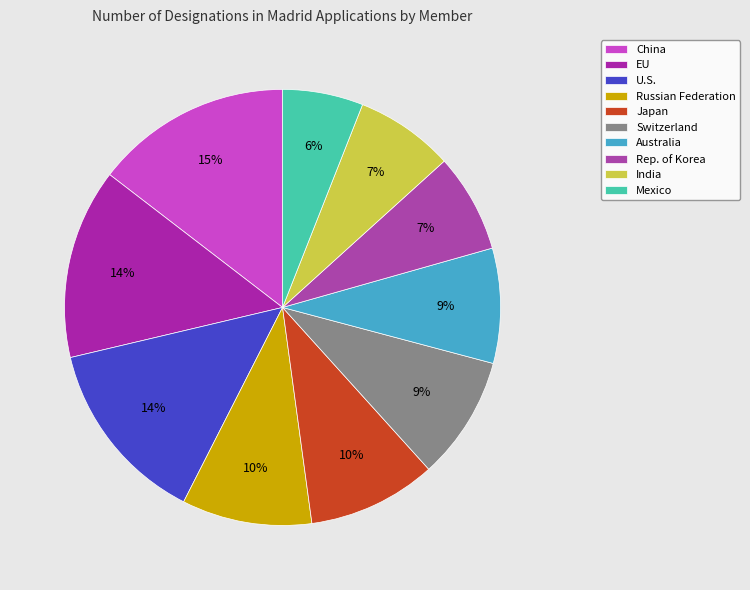

How many slices are in this pie chart?

10